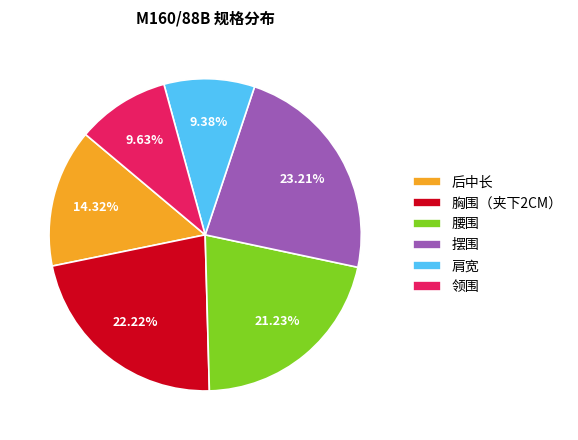

To the nearest percent, what is the difference between the largest and smallest slice percentages?

14%